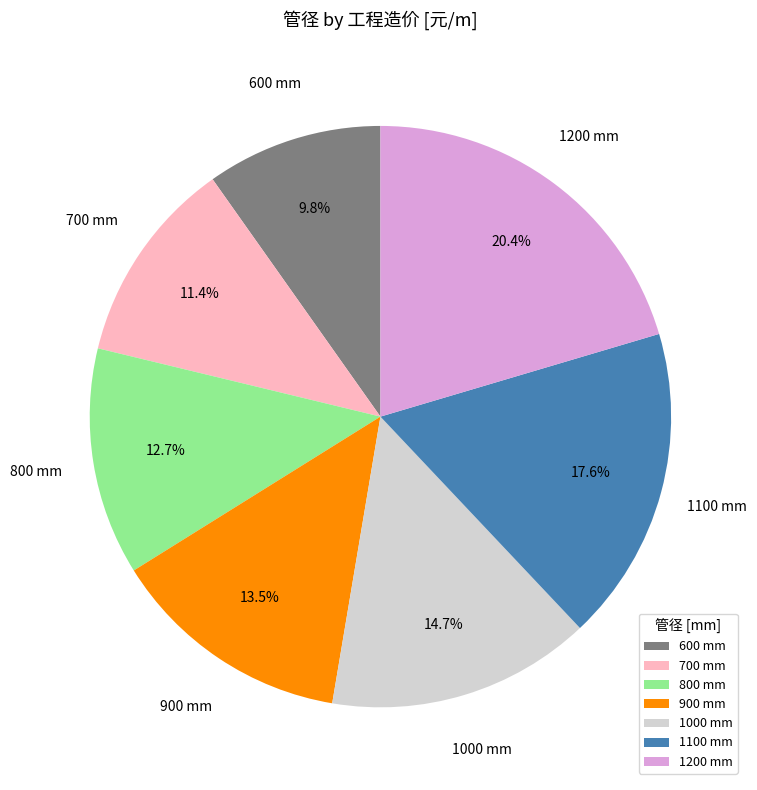

Which has a higher value, 800 mm or 1200 mm?

1200 mm